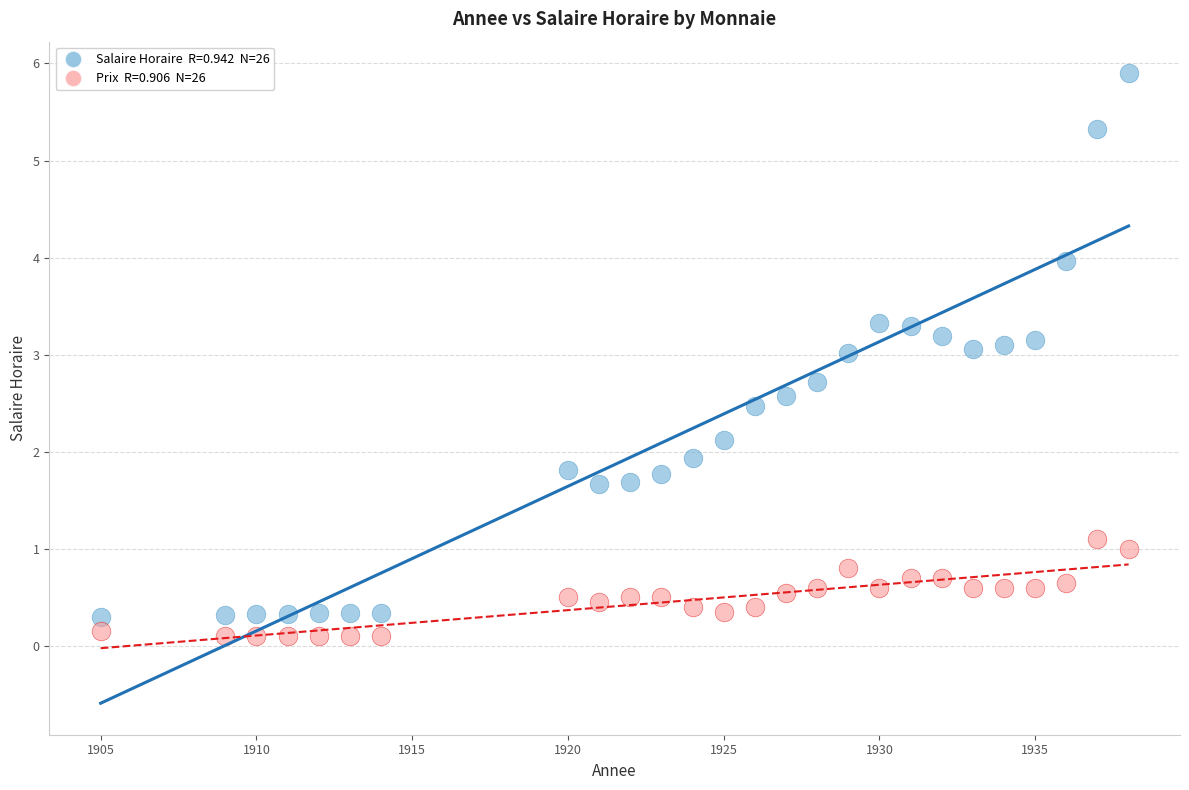

Across all data points, what is the range of X values (max minus min)?

33.0